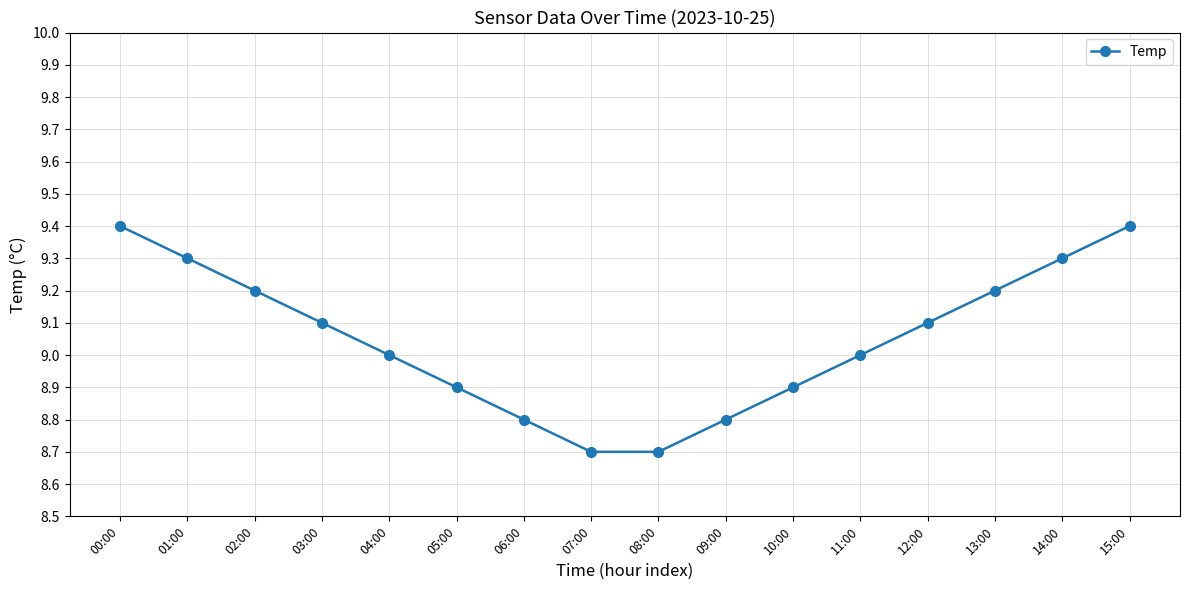

True or false: the data shows 4.6 at 04:00.

False